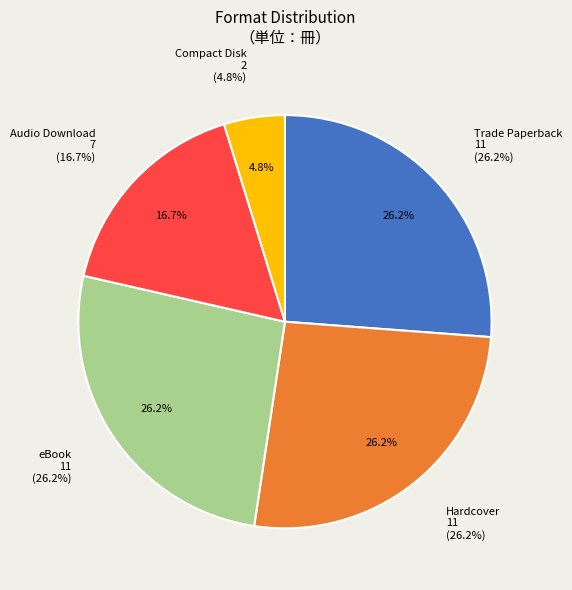

Does Compact Disk account for over 50% of the chart?

No